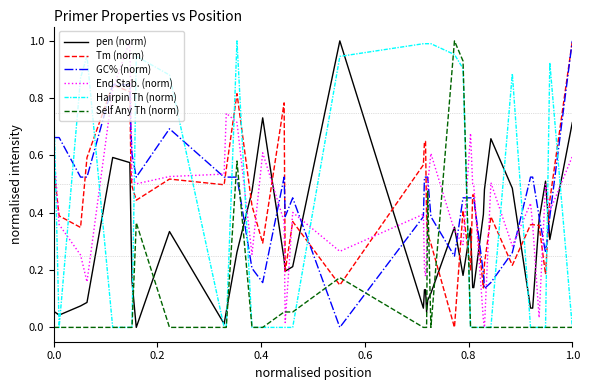

After their last crossing, which series has the higher values: GC% (norm) or Hairpin Th (norm)?

GC% (norm)